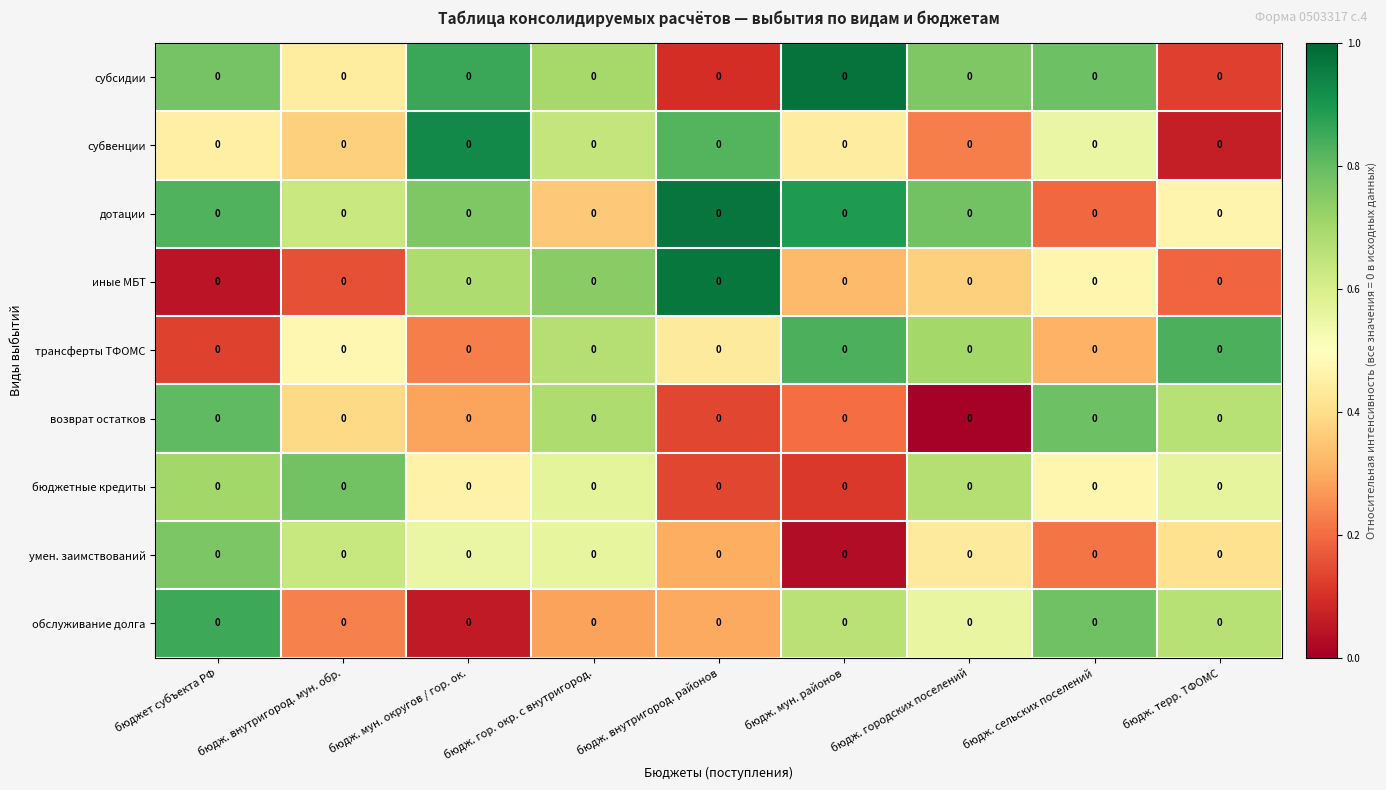

Which has a higher value, бюдж. сельских поселений or бюдж. внутригород. мун. обр.?

бюдж. сельских поселений